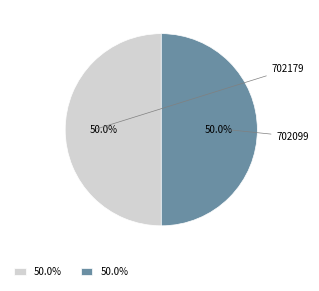

To the nearest percent, what percentage of the pie is 702179?

50%